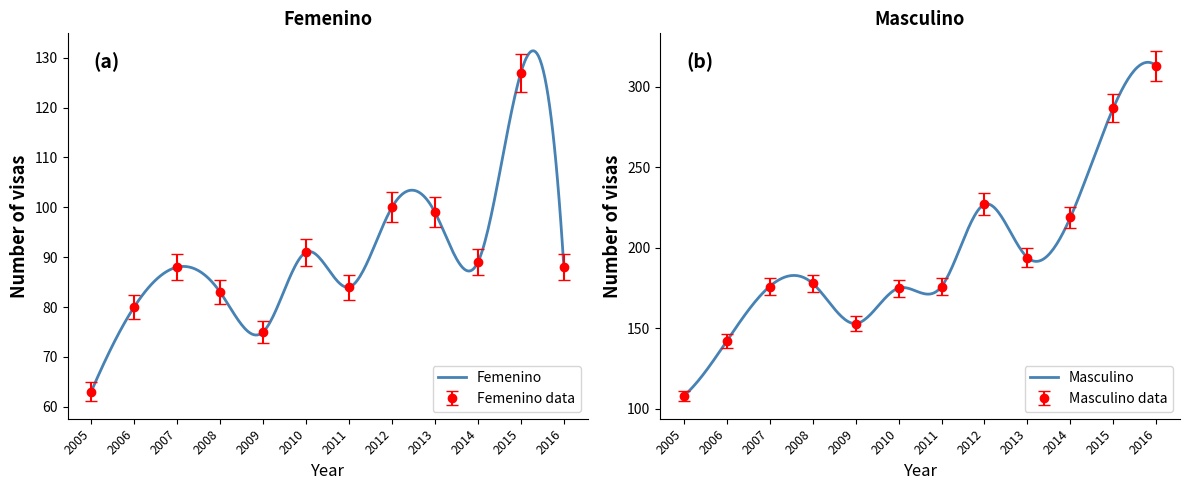

At which label does Femenino reach its minimum?

2005